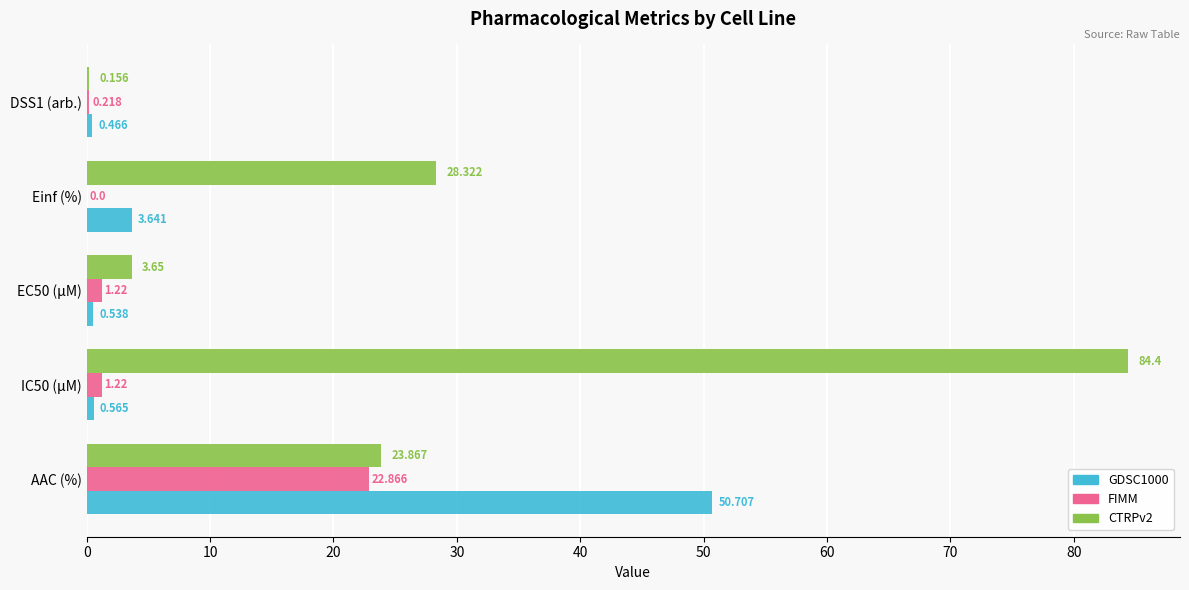

At which category is the sum across all series the highest?

AAC (%)